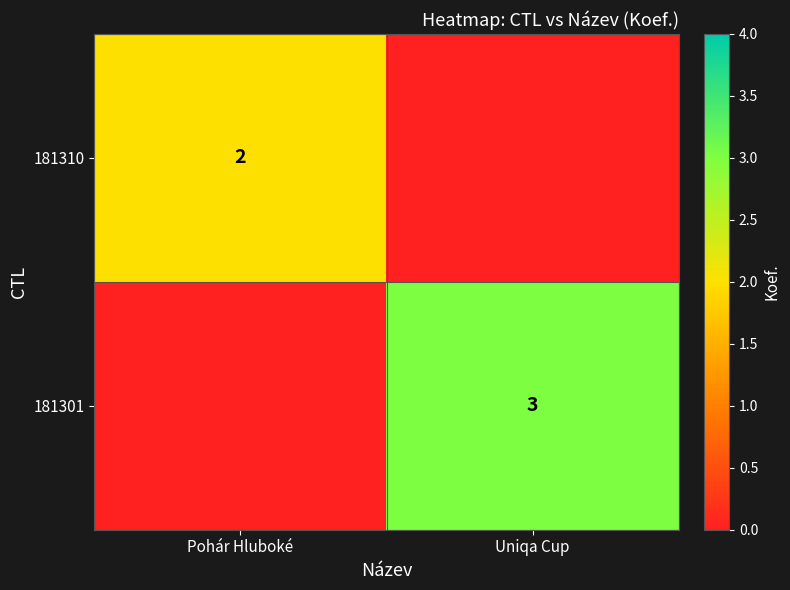

Is the value of 181310 at Pohár Hluboké greater than the value of 181301 at Uniqa Cup?

No